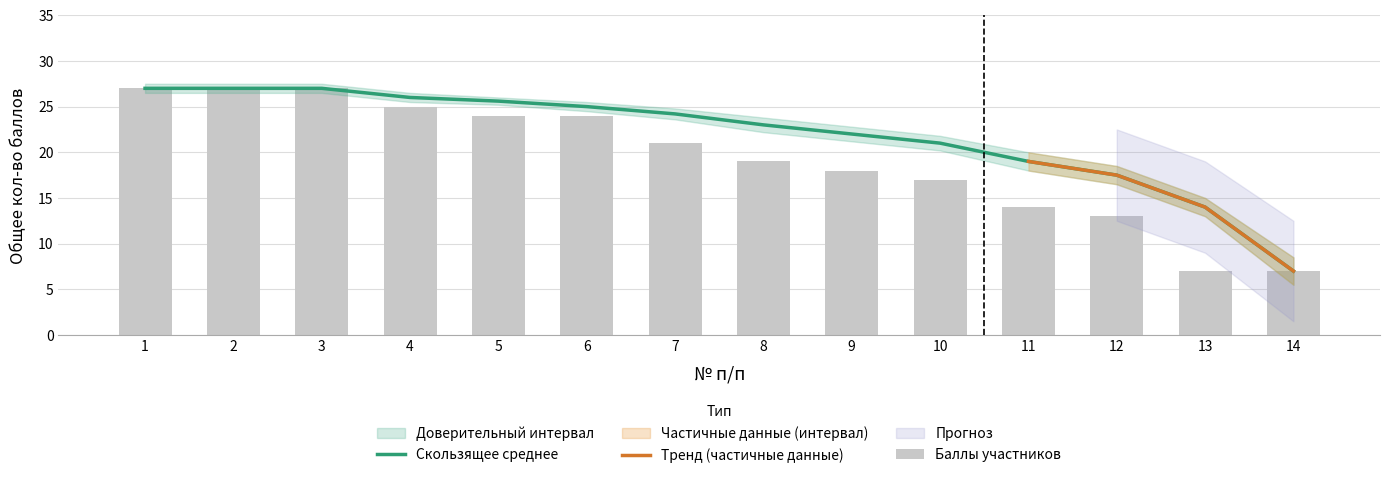

Reading left to right, what are all the values shown in this chart?

Общее кол-во баллов: 27.0	27.0	27.0	25.0	24.0	24.0	21.0	19.0	18.0	17.0	14.0	13.0	7.0	7.0
Скользящее среднее: 27.0	27.0	27.0	26.0	25.6	25.0	24.2	23.0	22.0	21.0	19.0	17.5	14.0	7.0